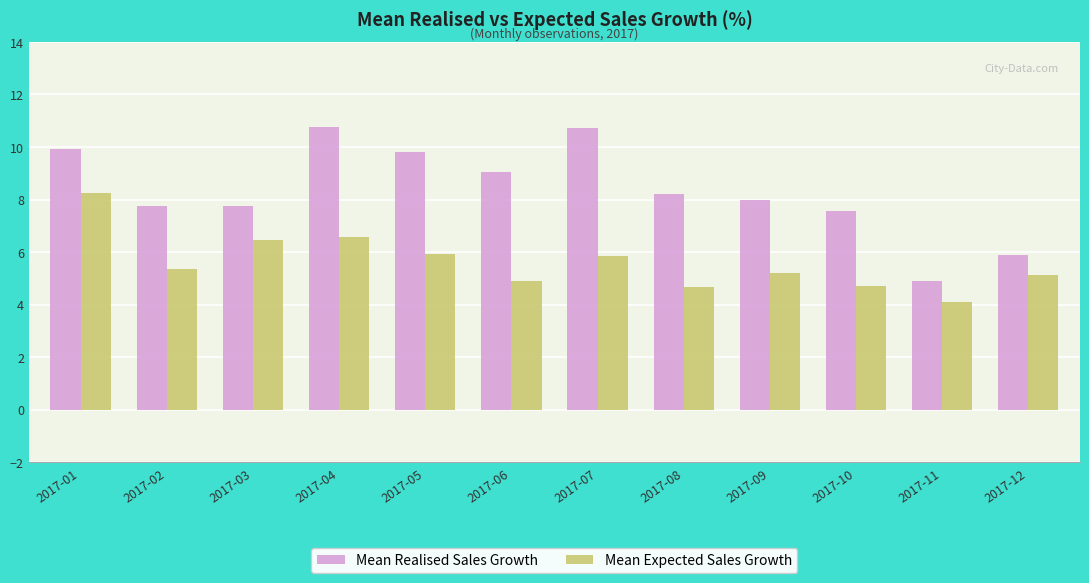

What are all the series names shown in the legend?

Mean Realised Sales Growth, Mean Expected Sales Growth